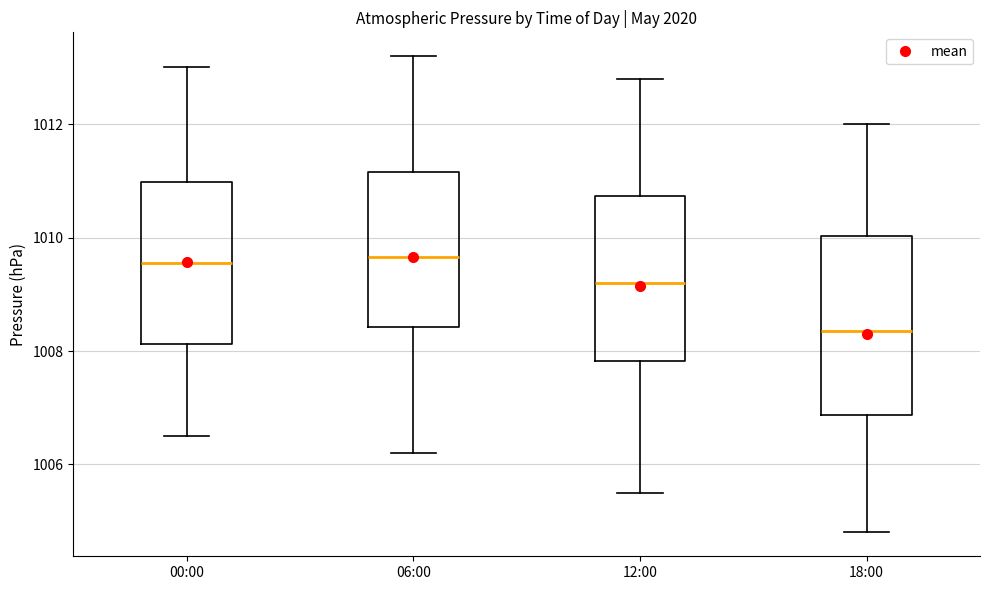

Comparing the boxes themselves (not the whiskers), which one is the tallest?

18:00